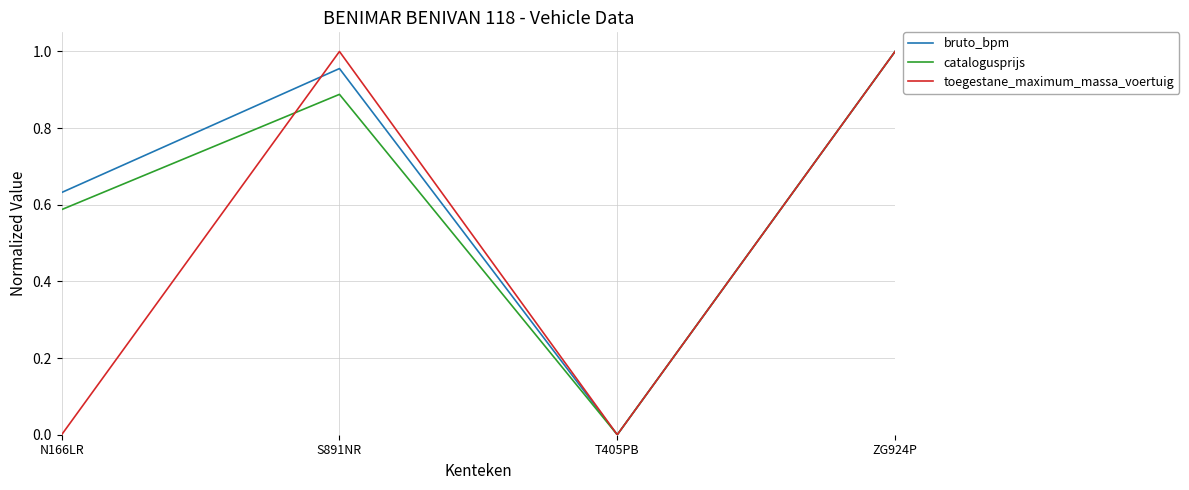

Rank the series by their average value, from lowest to highest.

toegestane_maximum_massa_voertuig, catalogusprijs, bruto_bpm